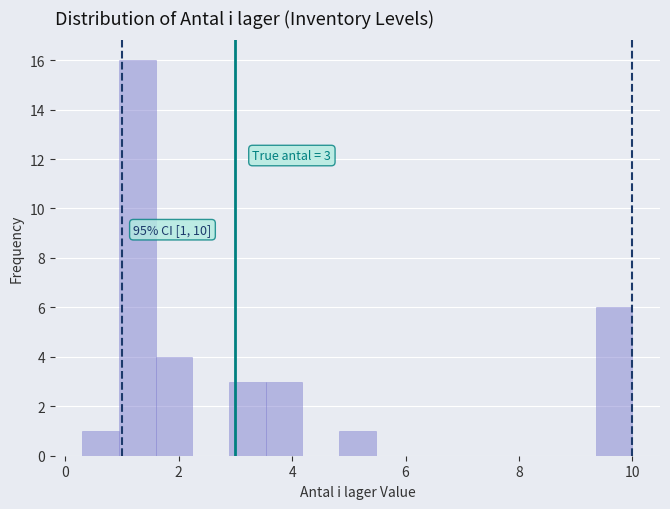

Read against the x-axis, roughly where is the centre of the tallest bar?

1.2